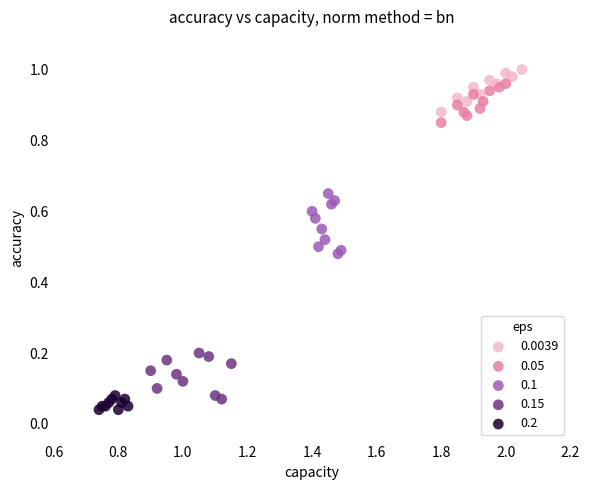

Which series reaches the maximum Y coordinate?

0.0039